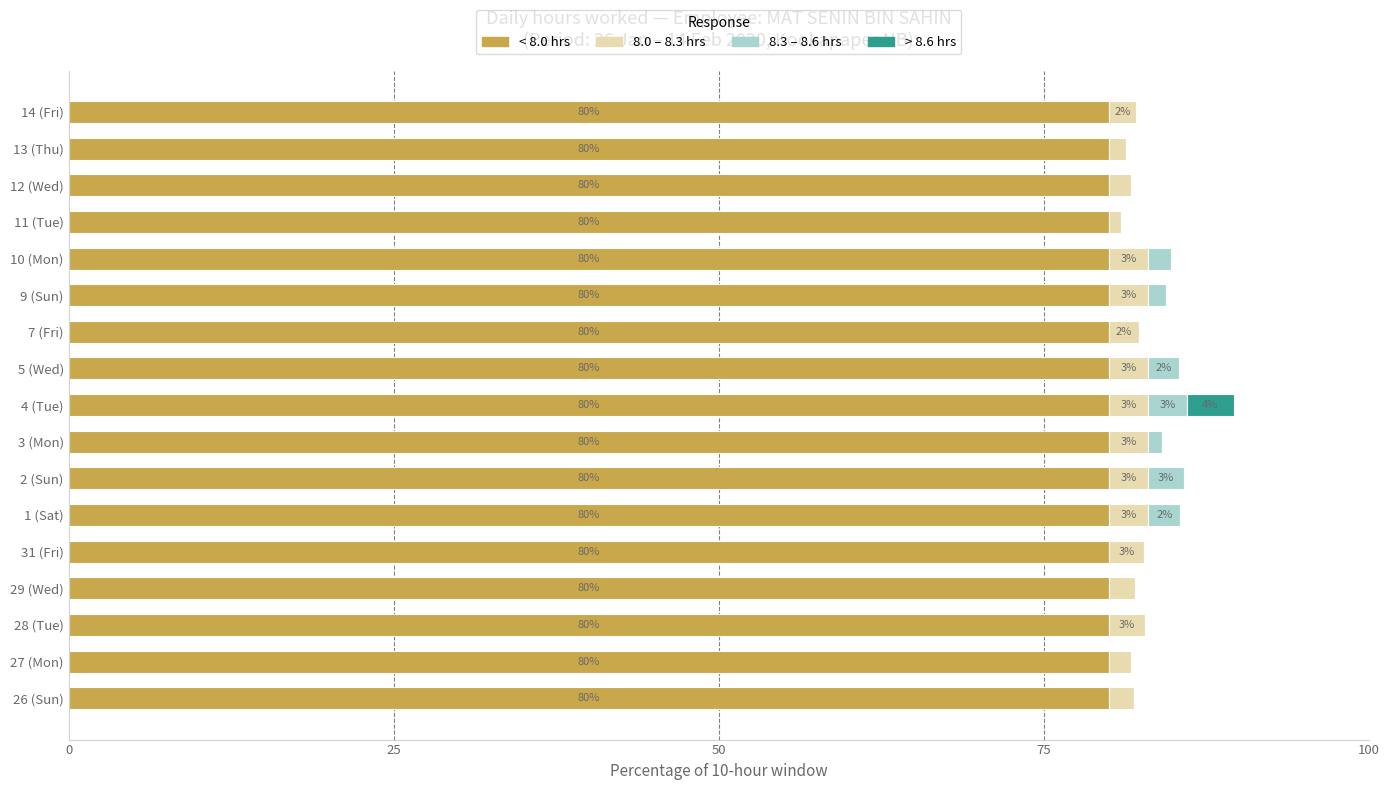

What are all the series names shown in the legend?

< 8.0 hrs, 8.0 – 8.3 hrs, 8.3 – 8.6 hrs, > 8.6 hrs